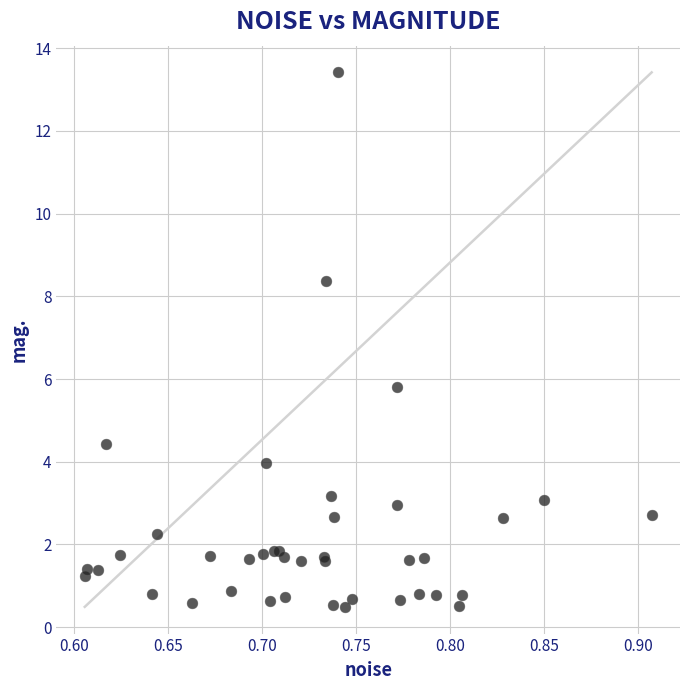

What Y value in the scatter plot is closest to 6?

5.8